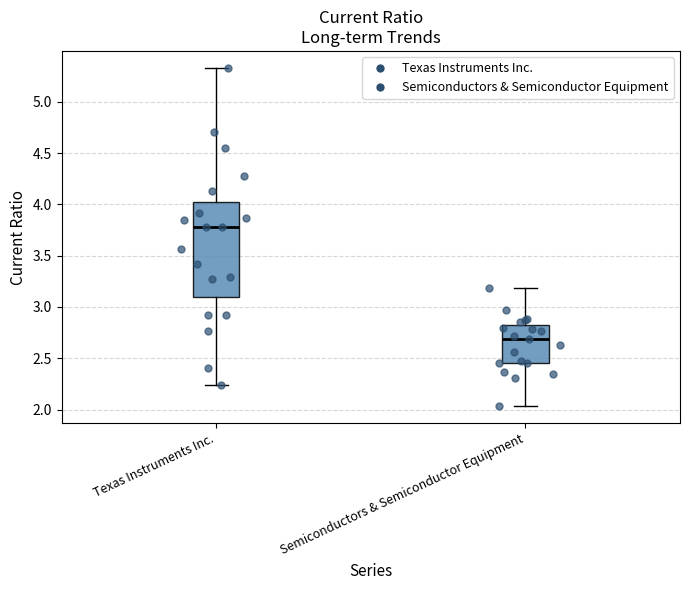

Which box's median line is the highest?

Texas Instruments Inc.